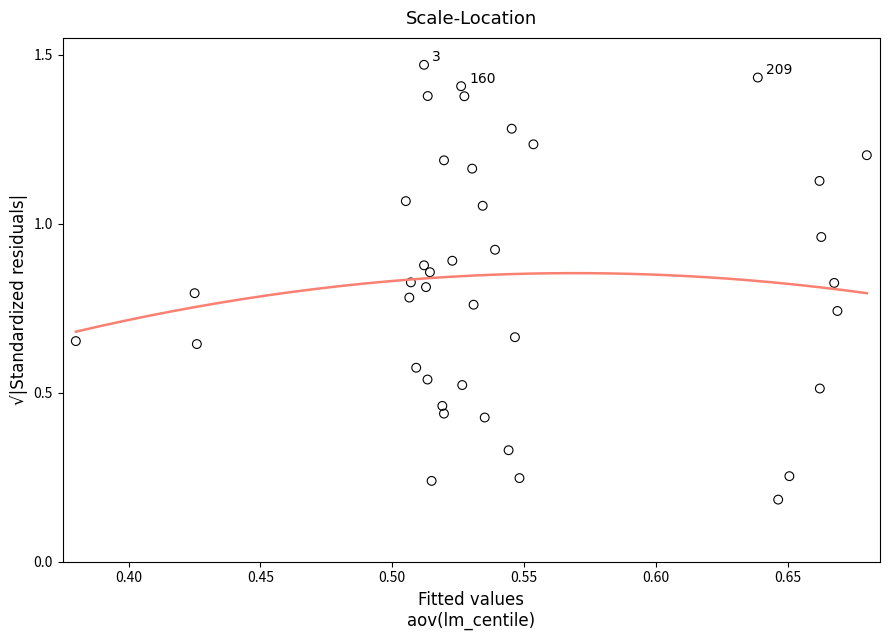

How many data points are displayed?

40